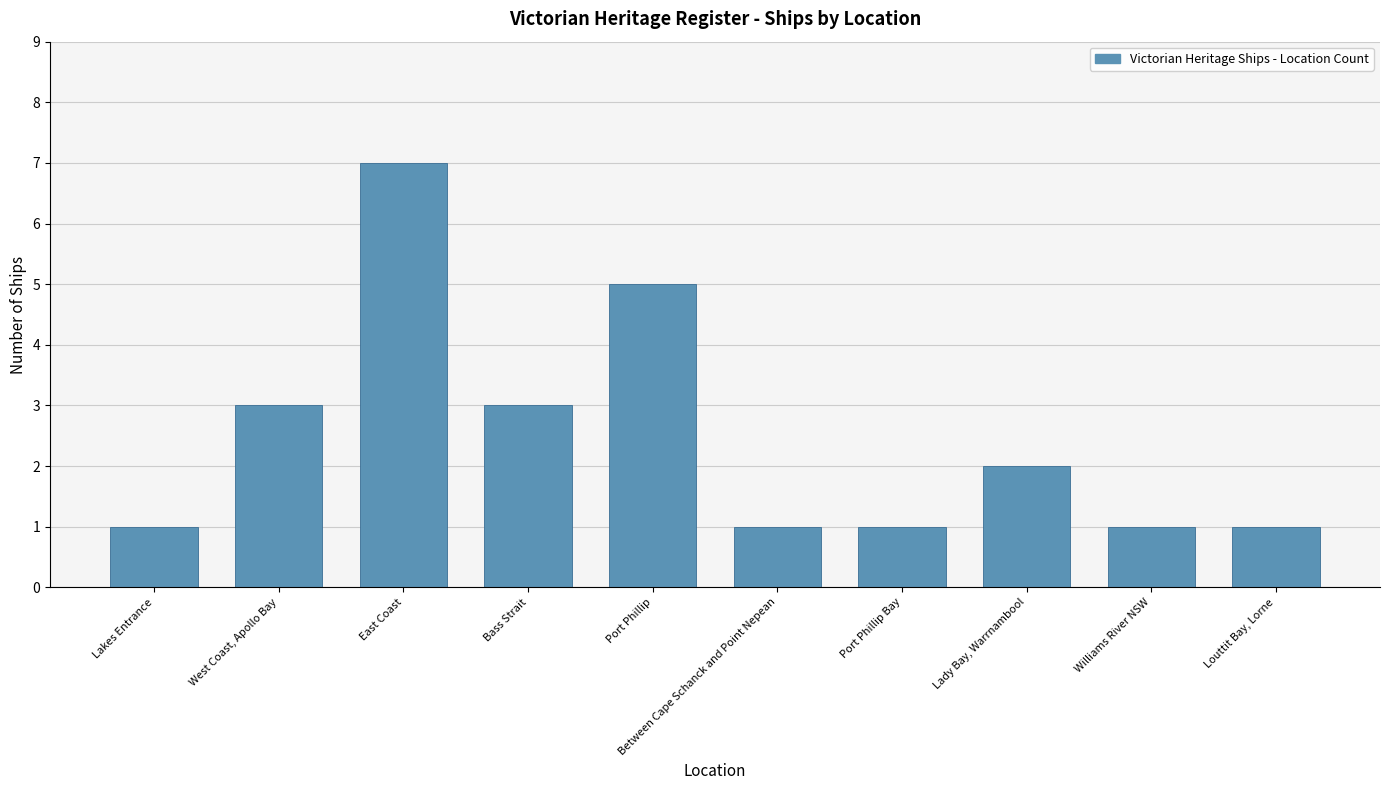

How many bars are there in total?

10